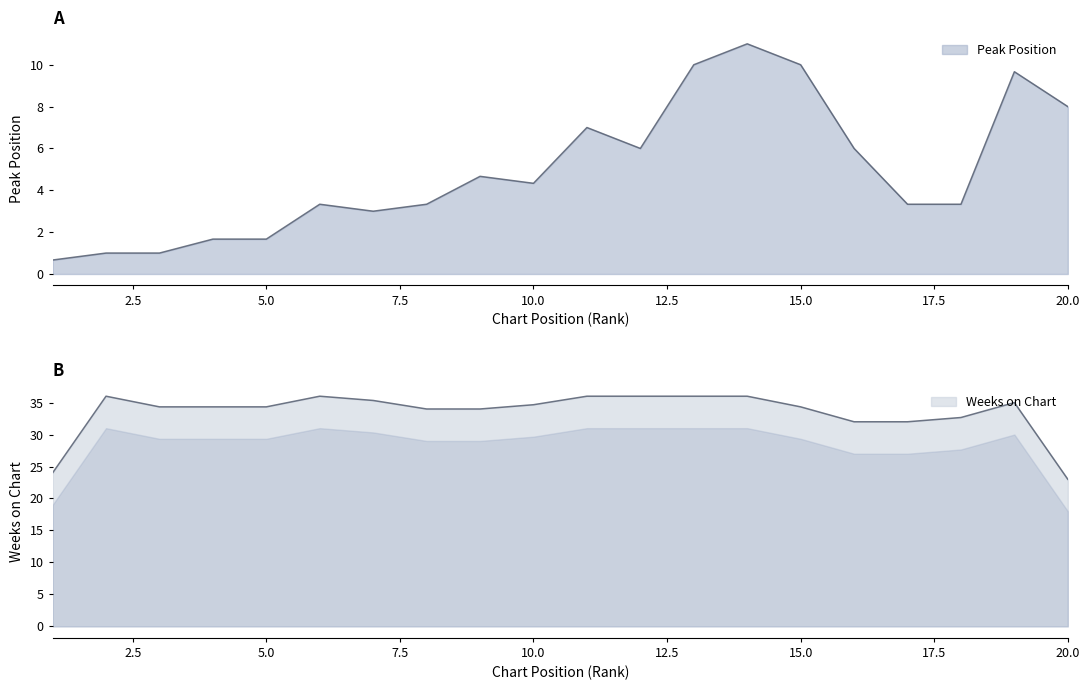

What is the minimum value shown in the chart?

1